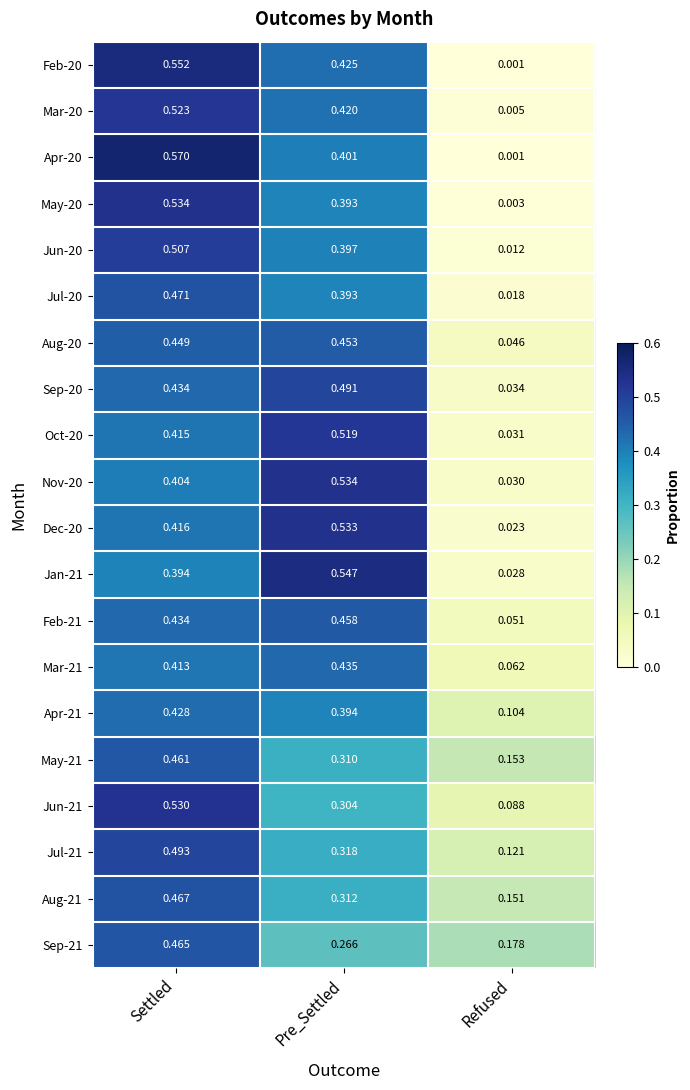

At which category does the chart reach its peak across all series?

Settled